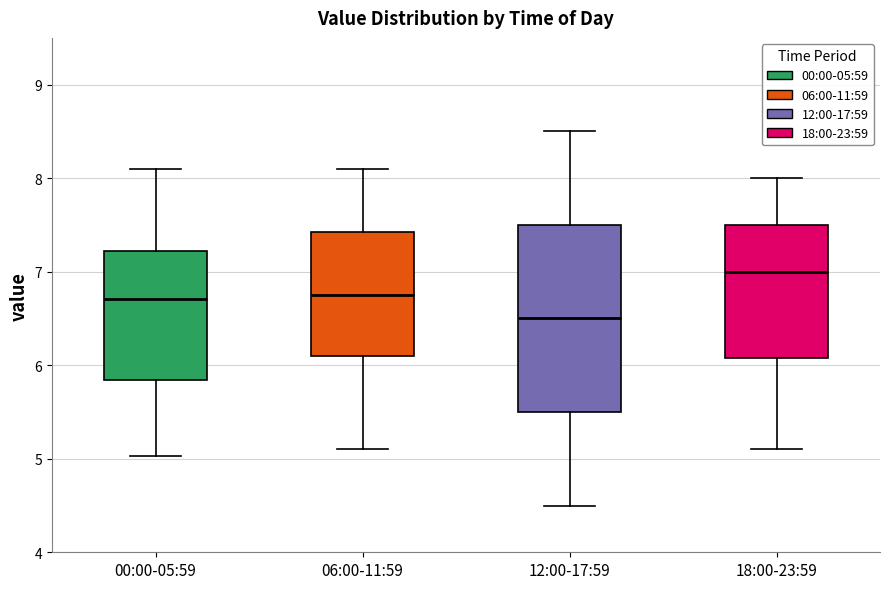

Which box is the tallest, from its lower edge to its upper edge?

12:00-17:59